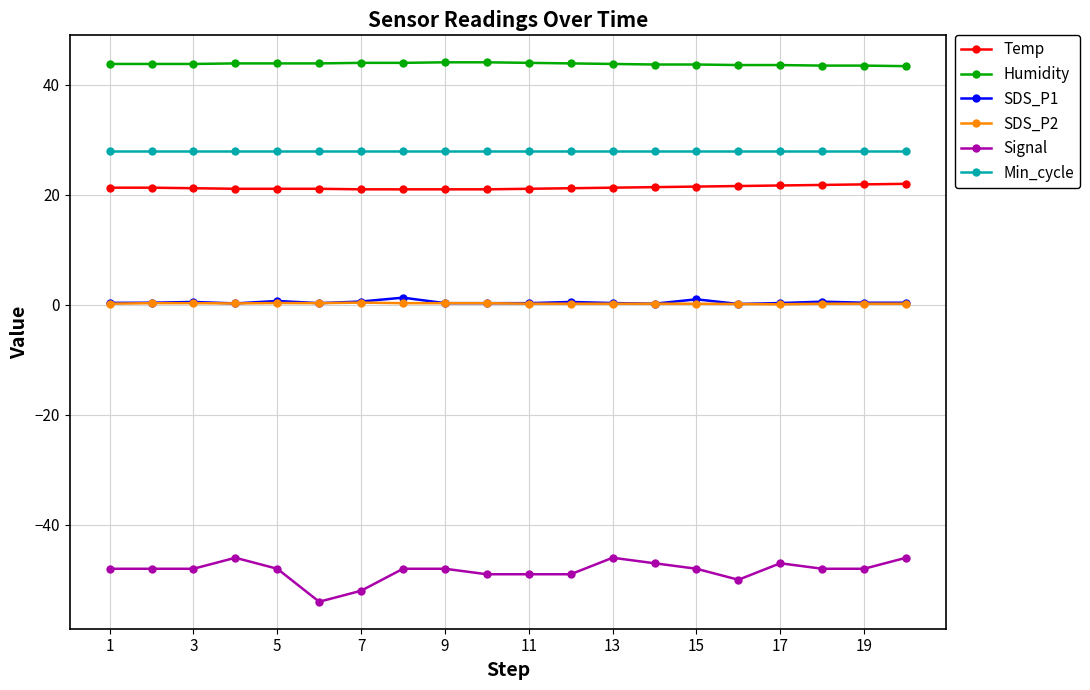

What is the value of the Temp point at the 5th from the left?

21.1